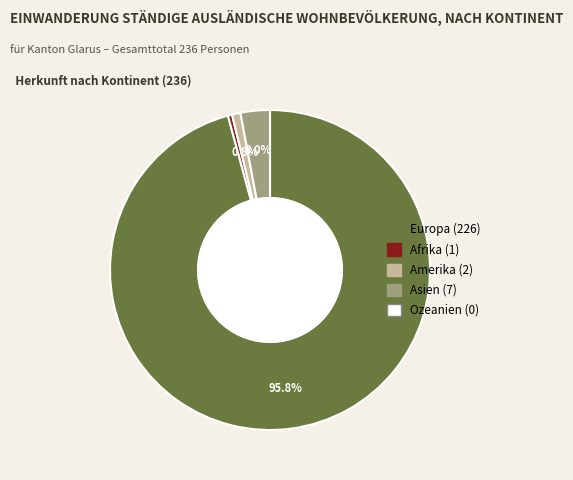

Does any single category account for the majority?

Yes